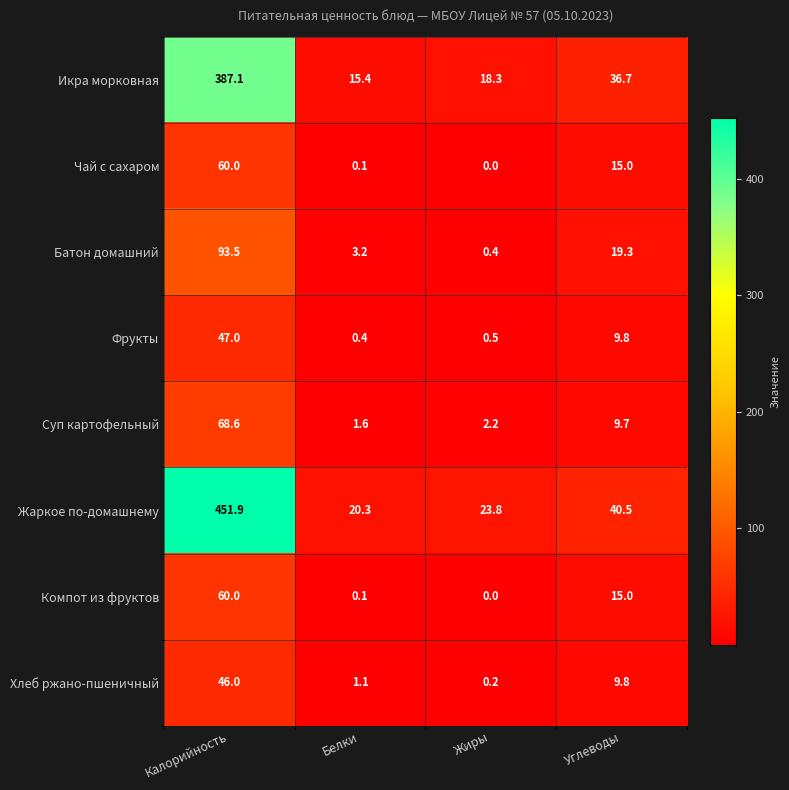

The value of Жаркое по-домашнему at Углеводы is 40.5. True or false?

True